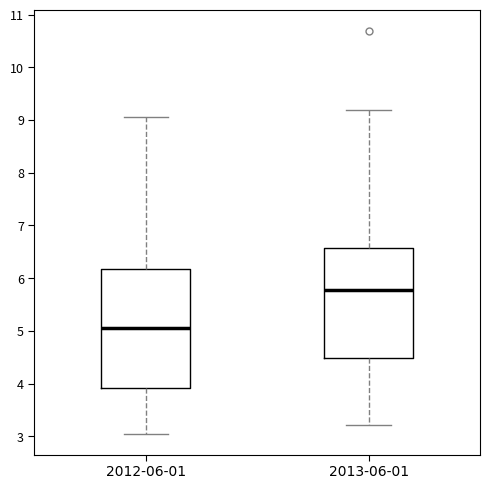

Where is the lower edge of the box for 2013-06-01 on the y-axis? The values are not printed on the chart, so give them approximately, as read against the axis.

4.5